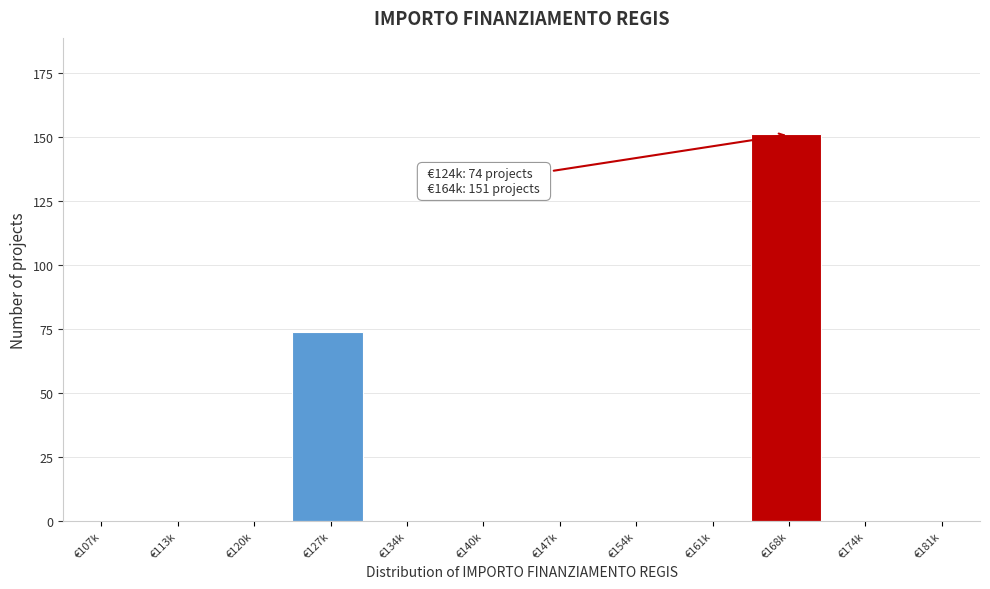

Reading left to right, what are all the values shown in this chart?

€107k=0	€113k=0	€120k=0	€127k=74	€134k=0	€140k=0	€147k=0	€154k=0	€161k=0	€168k=151	€174k=0	€181k=0